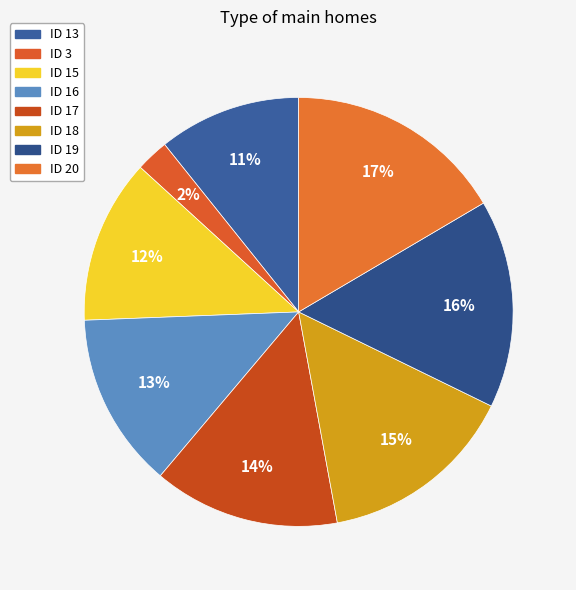

How many segments does this pie chart have?

8